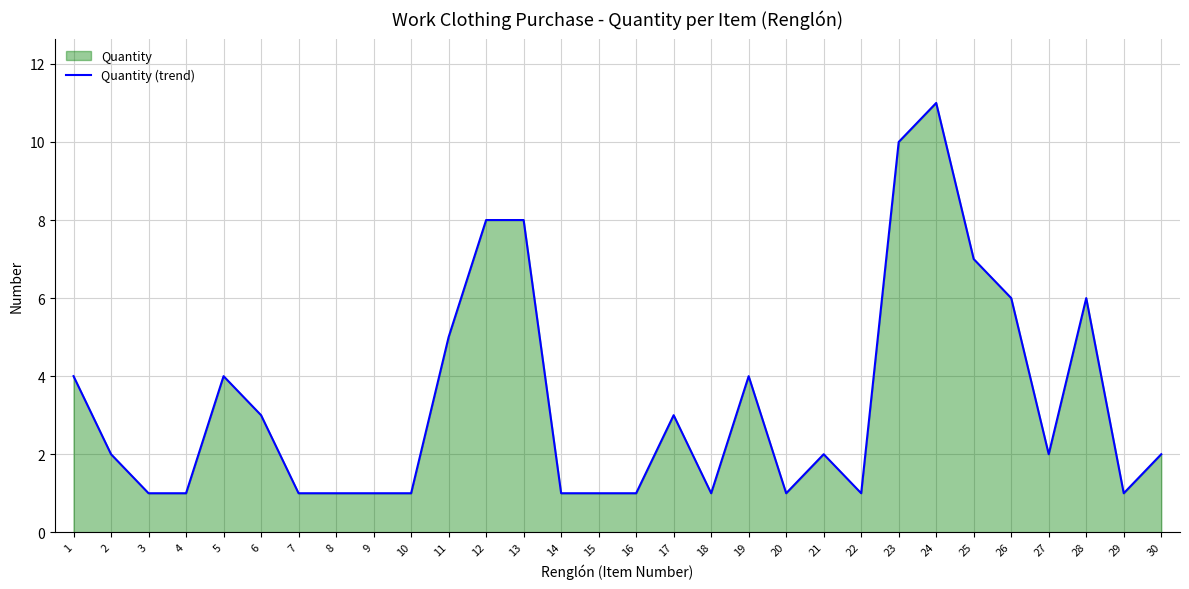

Reading left to right, list all the values displayed in this chart.

4	2	1	1	4	3	1	1	1	1	5	8	8	1	1	1	3	1	4	1	2	1	10	11	7	6	2	6	1	2